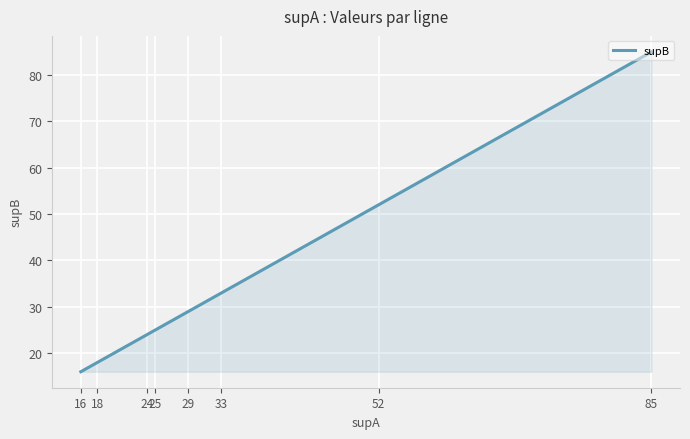

What is the greatest value displayed?

85.0